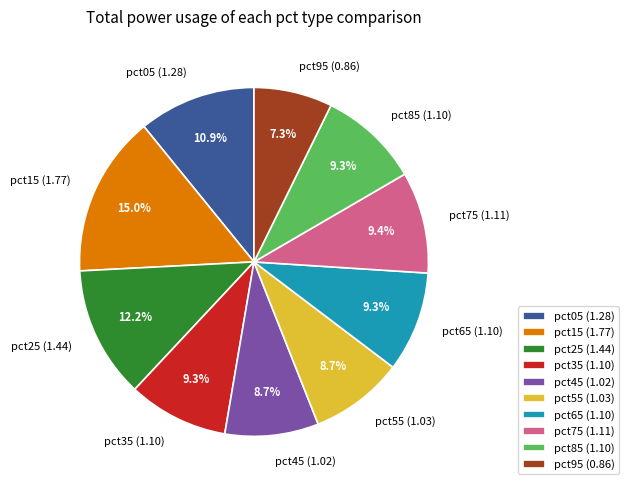

How many slices are in this pie chart?

10